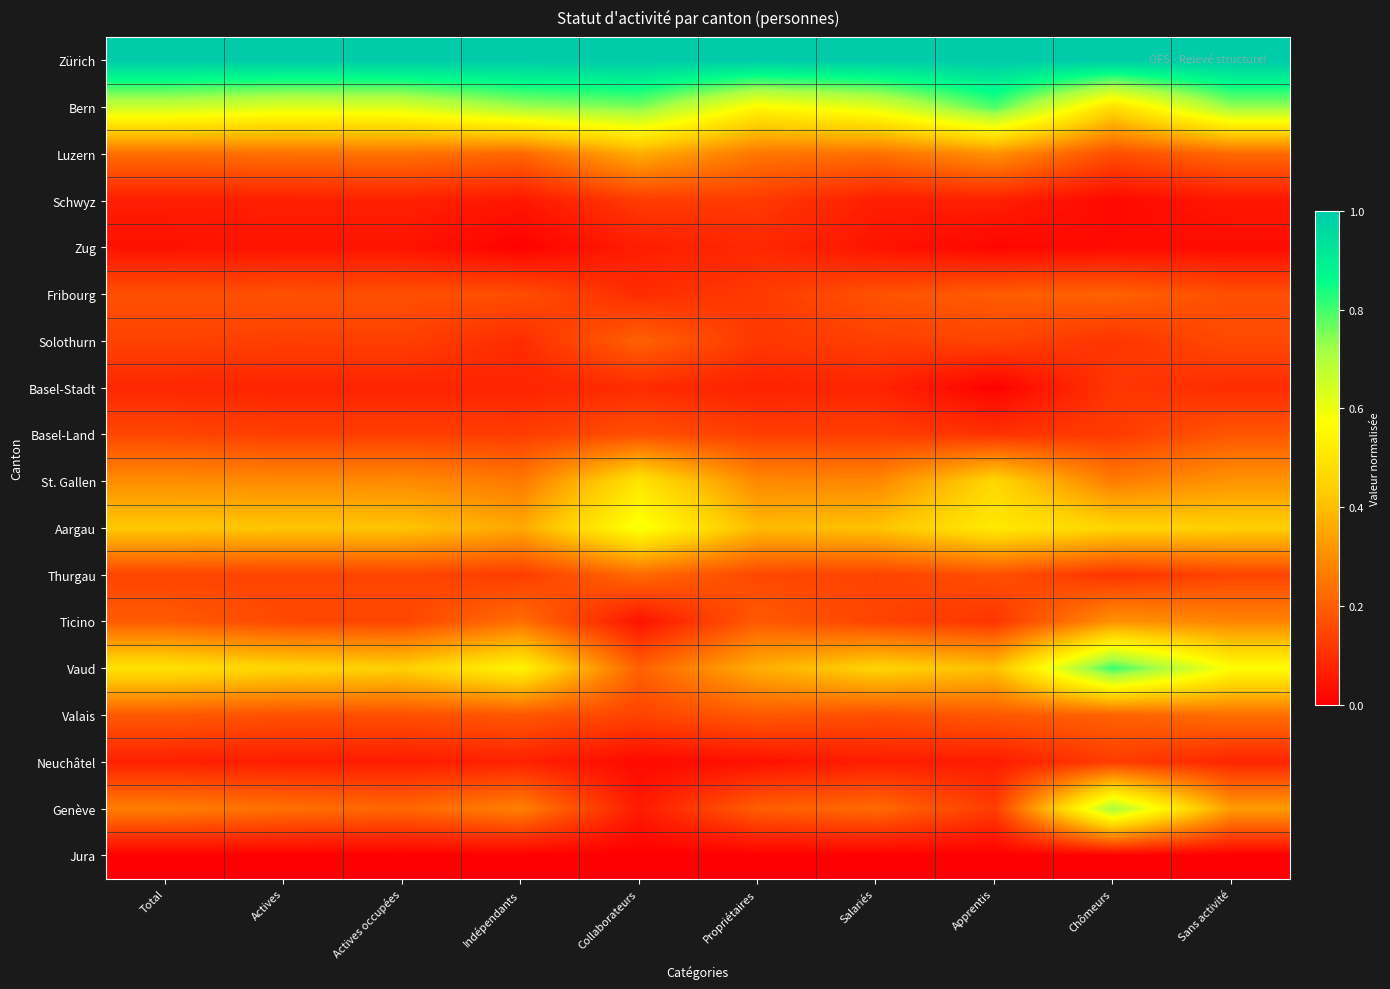

Which has a higher value, Sans activité or Apprentis?

Sans activité